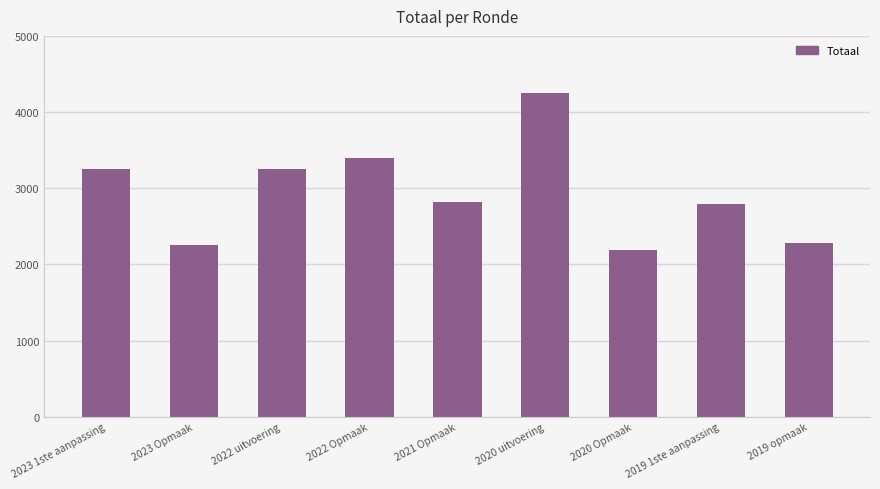

How many data points are less than 2813?

4